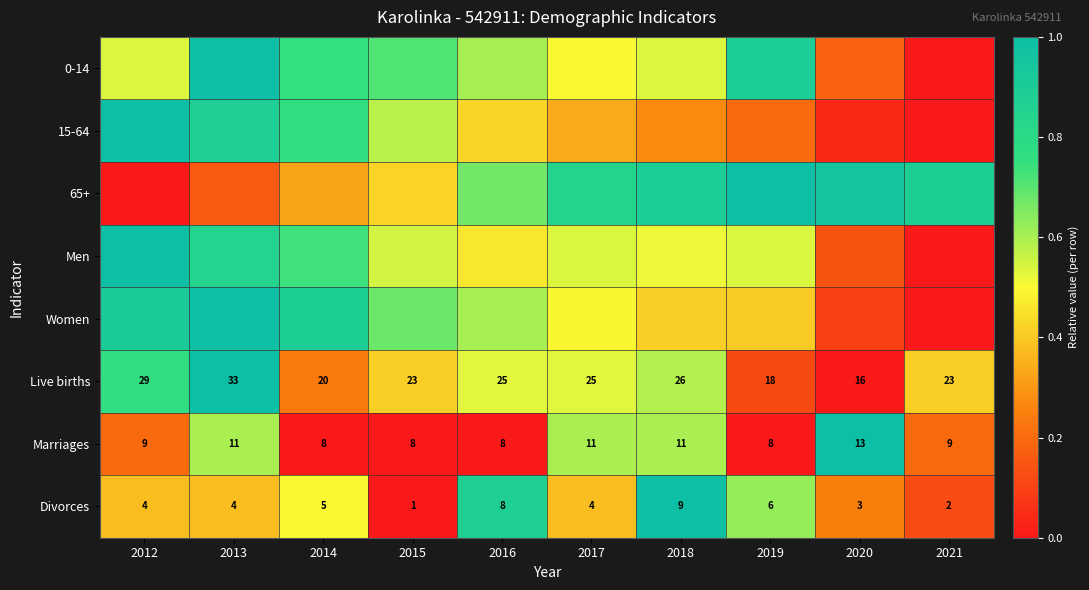

Is it true that Marriages equals 0.6 at 2013?

True